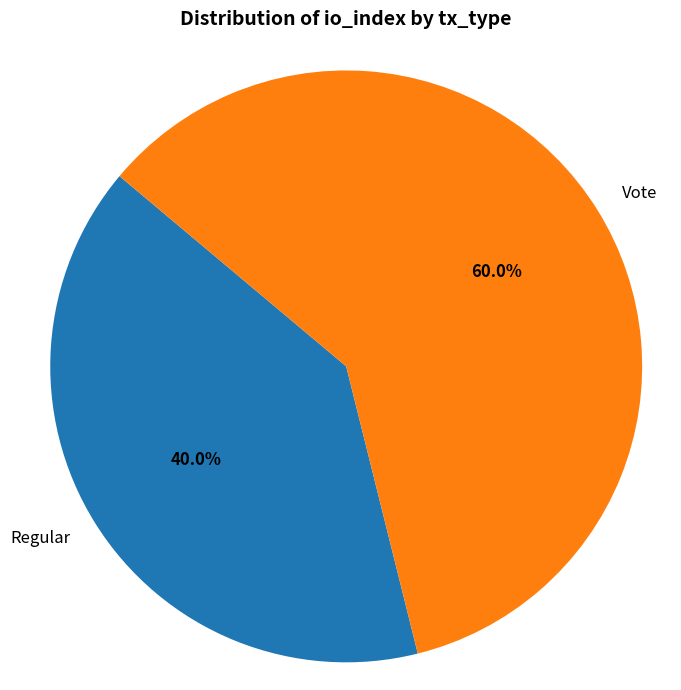

What is the ratio of the value at Vote to the value at Regular?

1.5